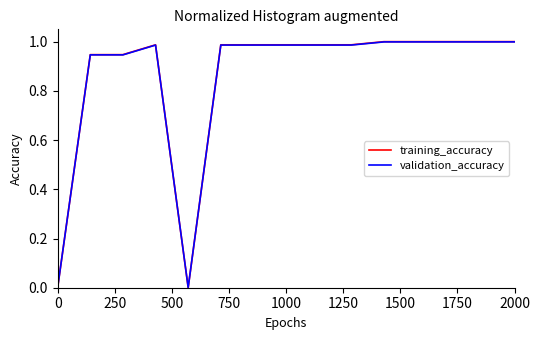

Which series has the largest range (max minus min)?

training_accuracy